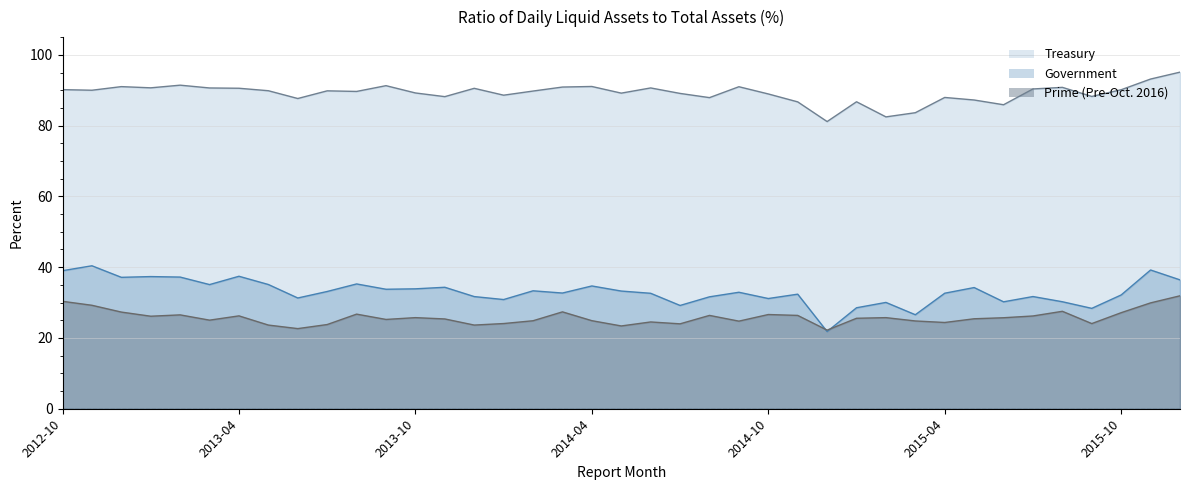

True or false: Prime (Pre-Oct. 2016) and Government intersect in this chart.

True